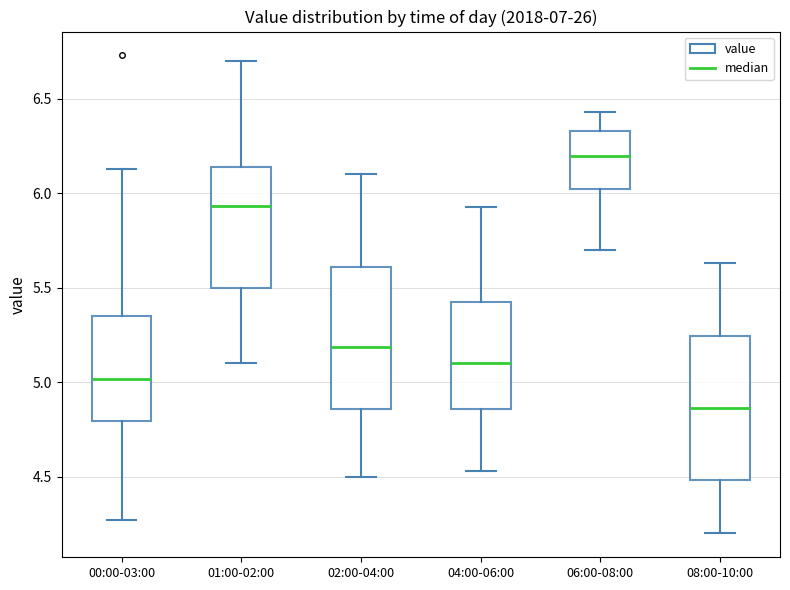

Reading left to right, transcribe this box plot: for each box, give where its median line is, the range the box spans, and where its two whiskers end, as read against the y-axis. The values are not printed on the chart, so give them approximately, as read against the axis.

00:00-03:00: median 5.00, box 4.80 to 5.35, whiskers 4.25 to 6.15
01:00-02:00: median 5.95, box 5.50 to 6.15, whiskers 5.10 to 6.70
02:00-04:00: median 5.20, box 4.85 to 5.60, whiskers 4.50 to 6.10
04:00-06:00: median 5.10, box 4.85 to 5.45, whiskers 4.55 to 5.95
06:00-08:00: median 6.20, box 6.00 to 6.35, whiskers 5.70 to 6.45
08:00-10:00: median 4.85, box 4.50 to 5.25, whiskers 4.20 to 5.65